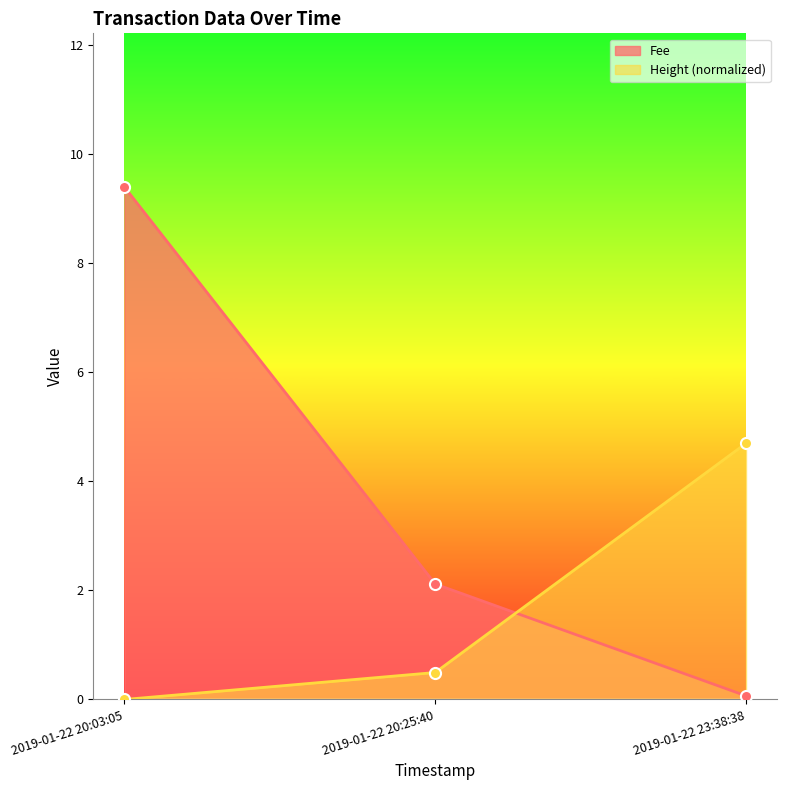

What is the label of the 1st point from the left?

2019-01-22 20:03:05